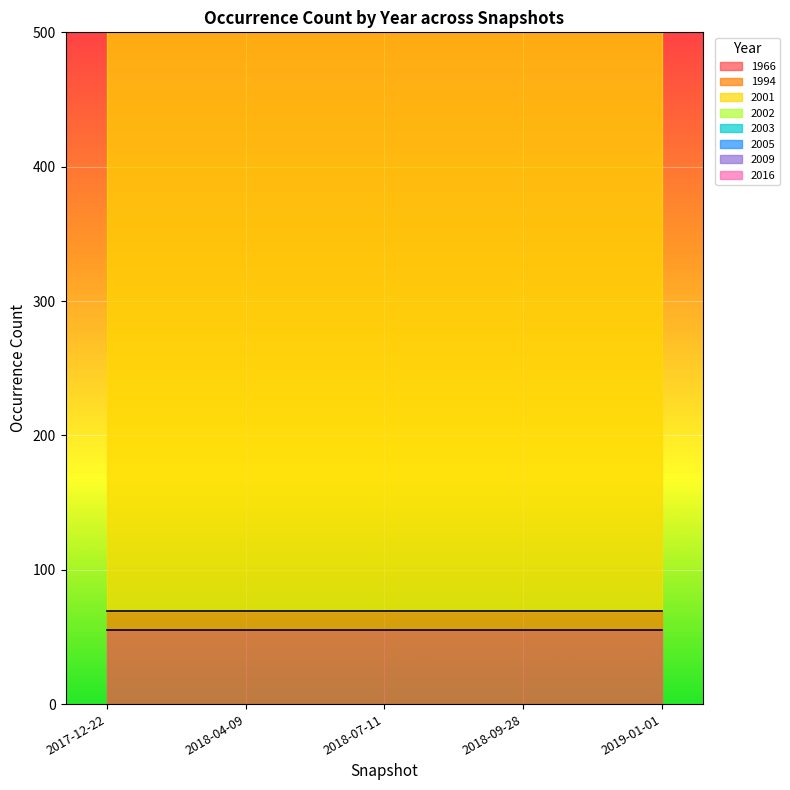

How many points are lower than both their immediate neighbors (excluding endpoints)?

14